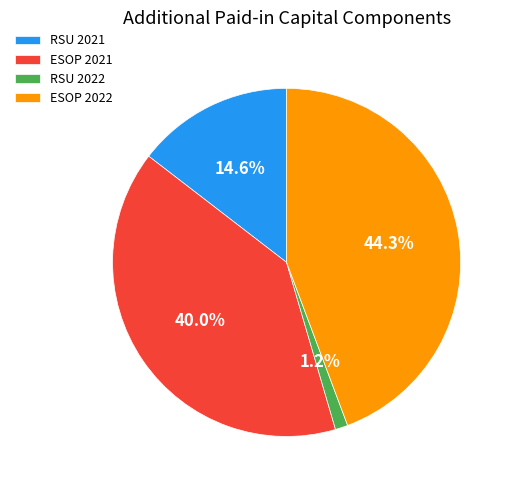

Is there any slice that represents more than half of the pie?

No